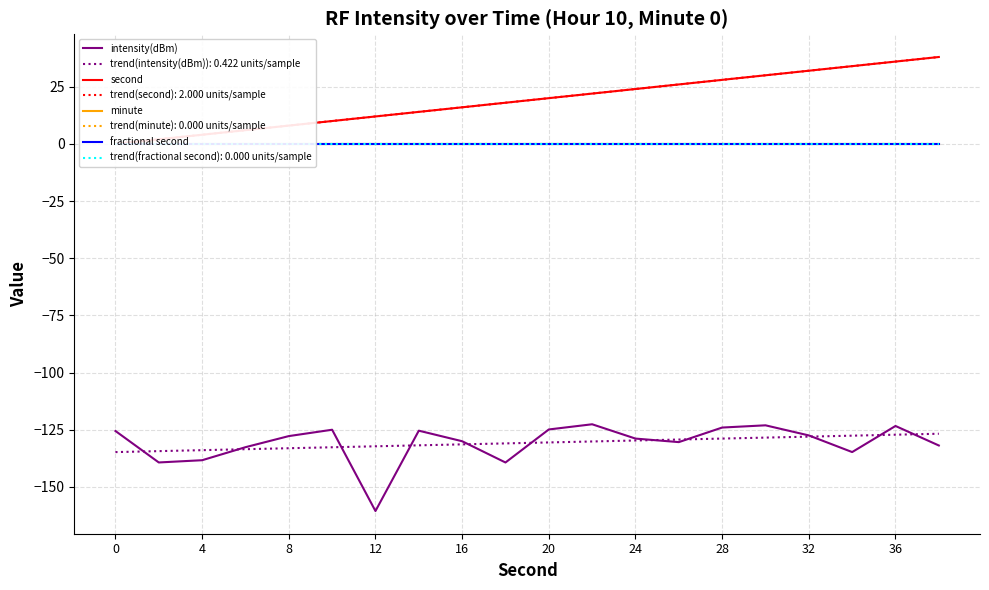

How many lines are shown in the chart?

4